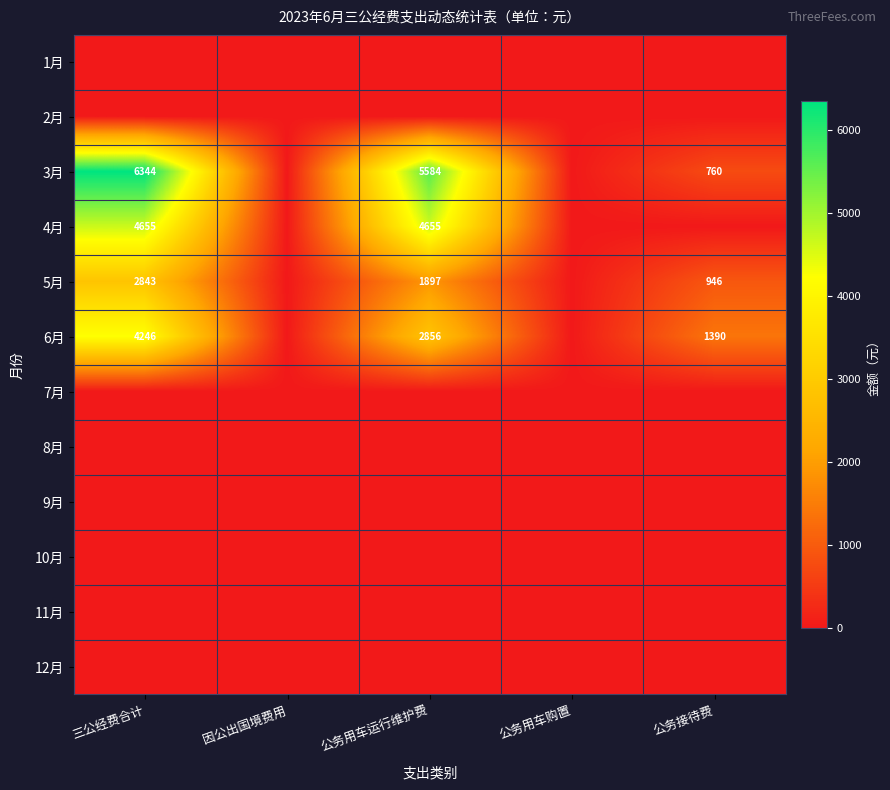

The value of 3月 at 三公经费合计 is 6344. True or false?

True